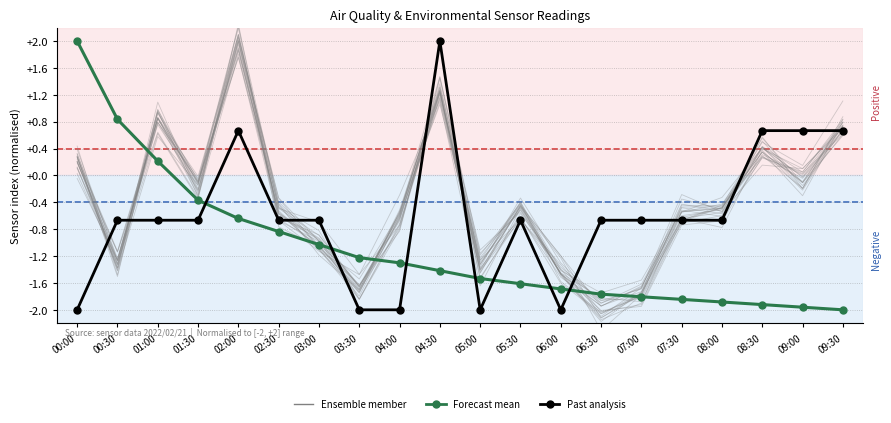

At which category is the sum across all series the highest?

04:30